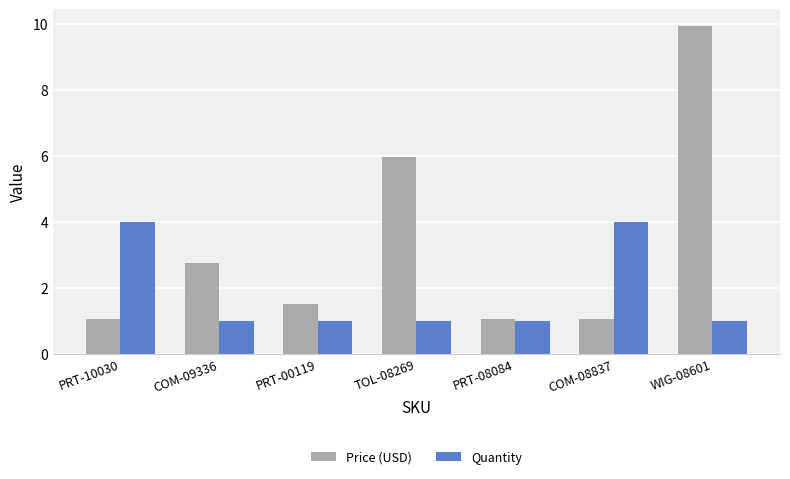

Rank the series at WIG-08601 from lowest to highest value.

Quantity, Price (USD)